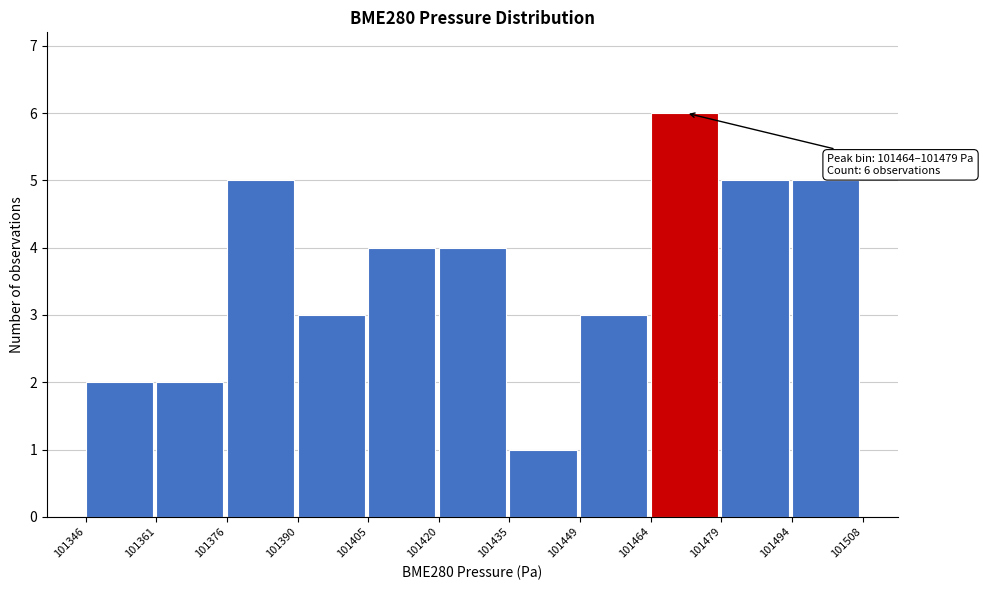

Over which range of the x-axis is the bar tallest?

101464 to 101479